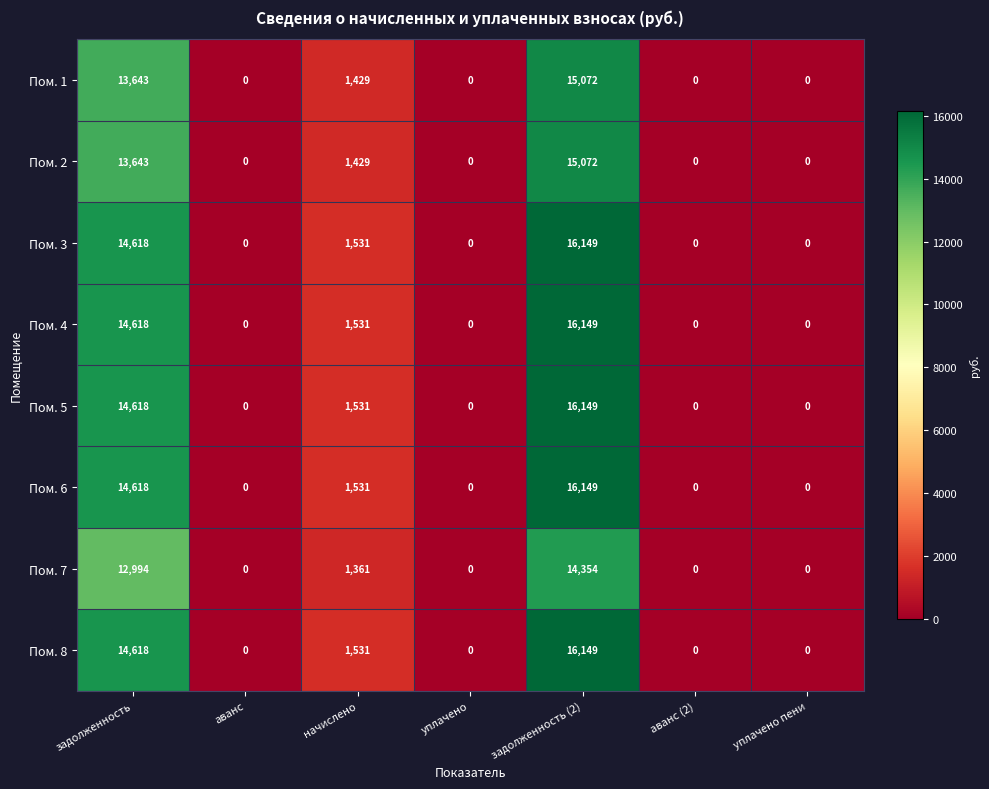

How many data points does each series have?

7